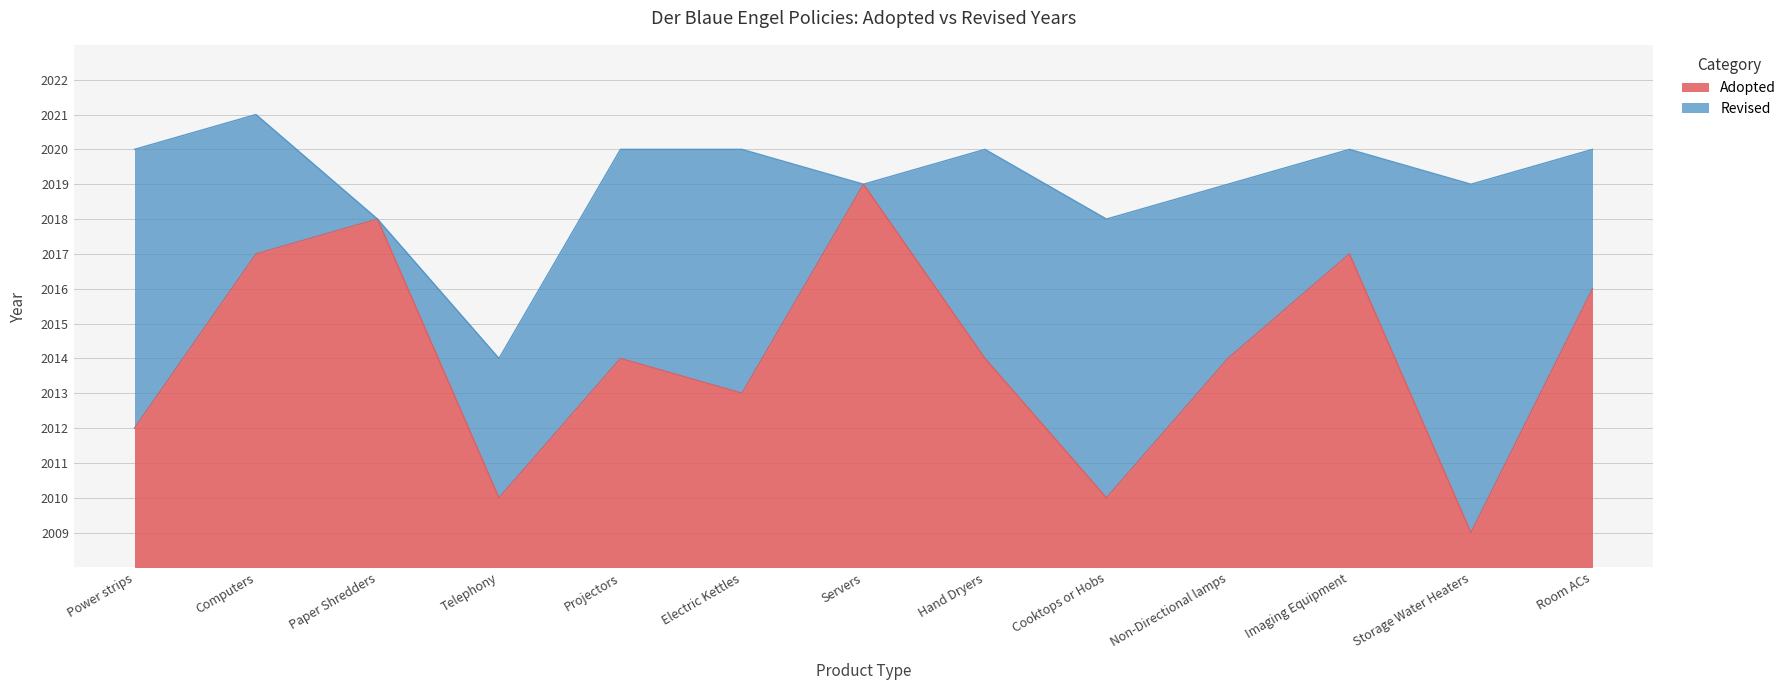

What is the change in value from Projectors to Storage Water Heaters?

-5